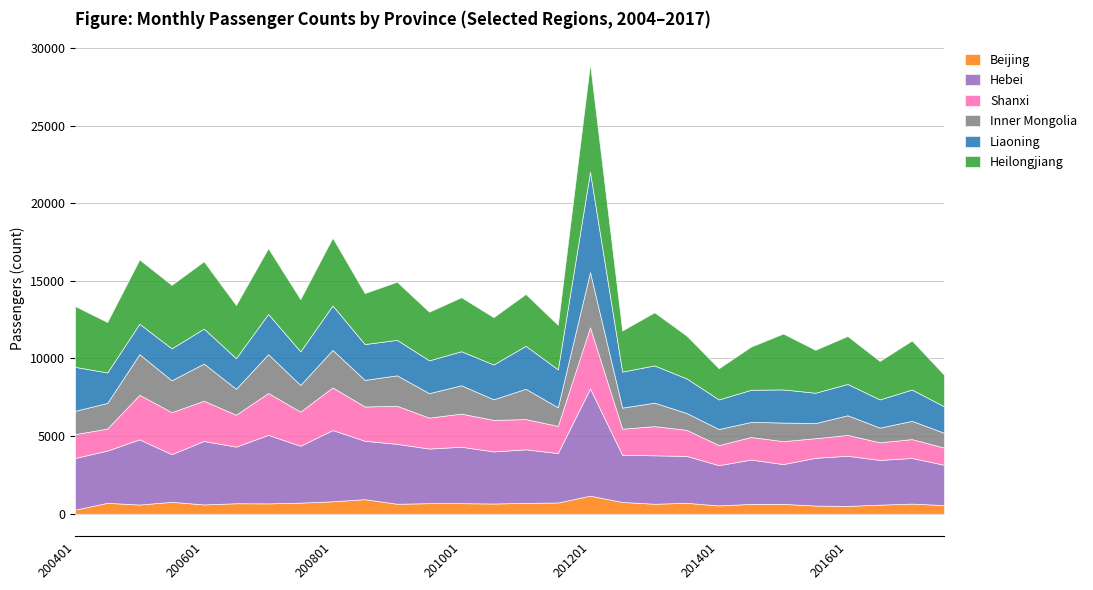

What is the value of the Beijing point at the 4th from the left?

769